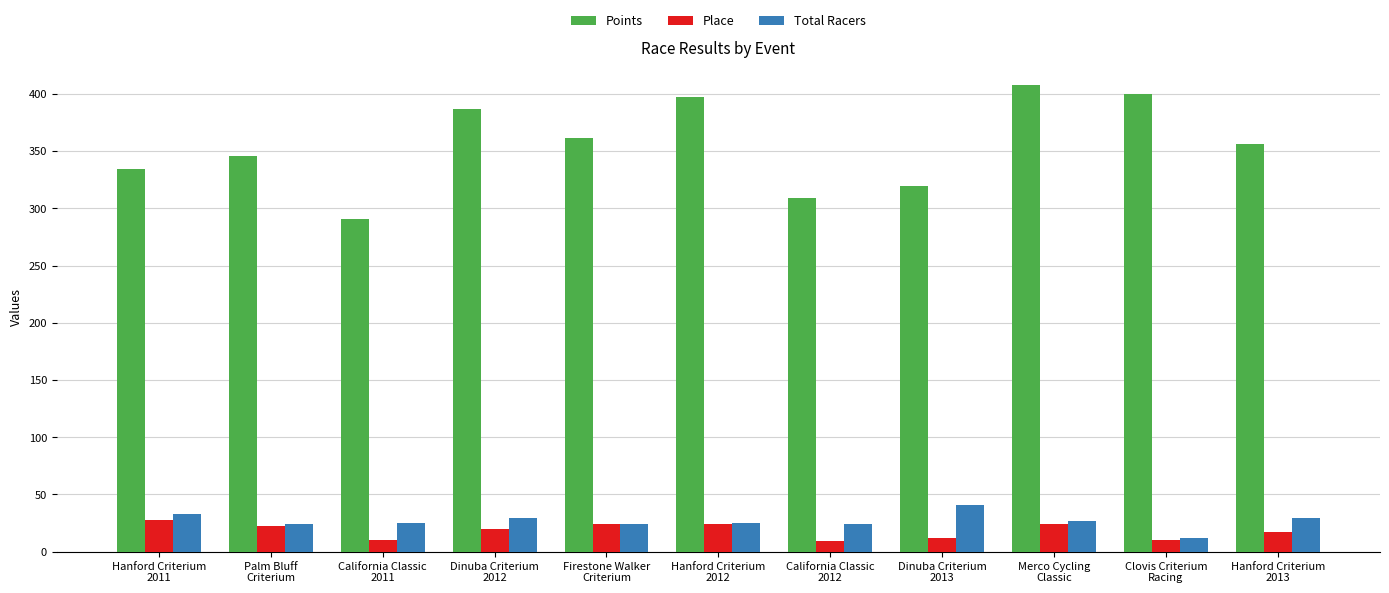

What are all the series names shown in the legend?

Points, Place, Total Racers